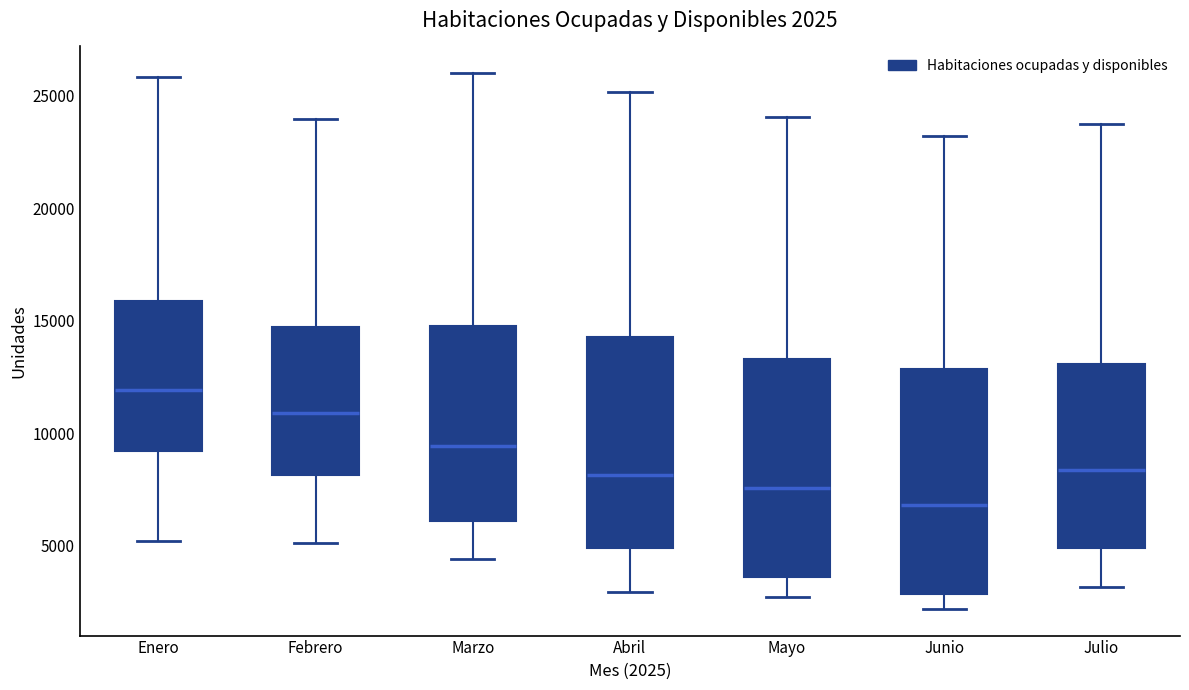

Which box has the highest median line?

Enero